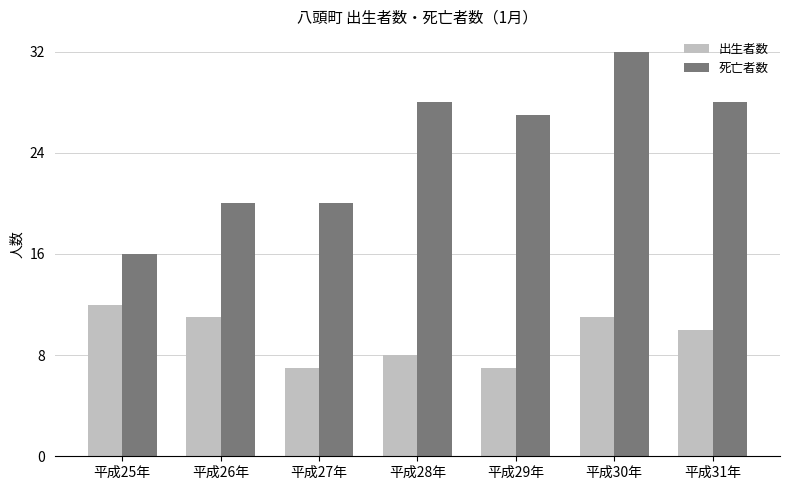

Count the 出生者数 values in the range 7 to 11.

6